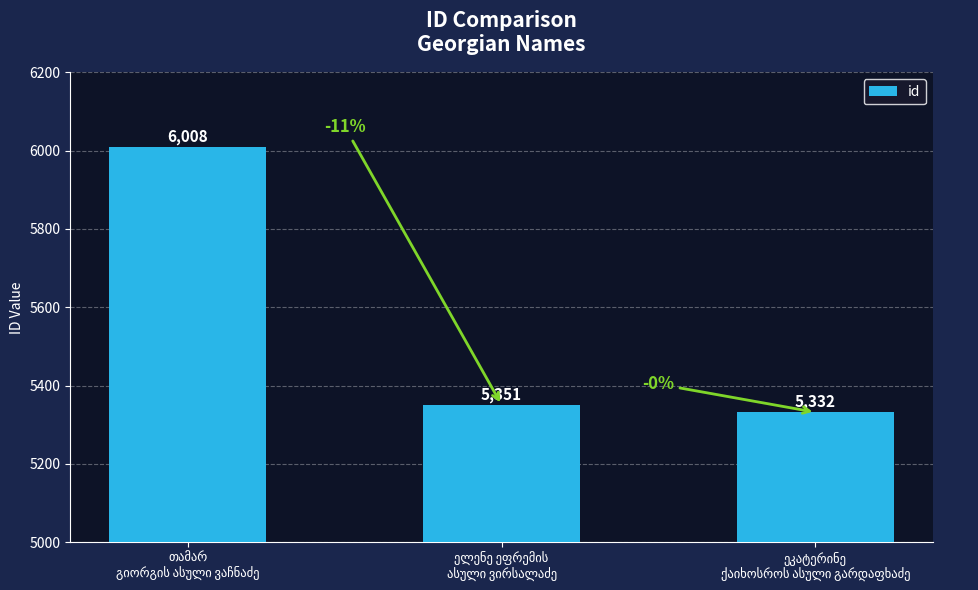

What is the value of the 3rd bar from the left?

5332